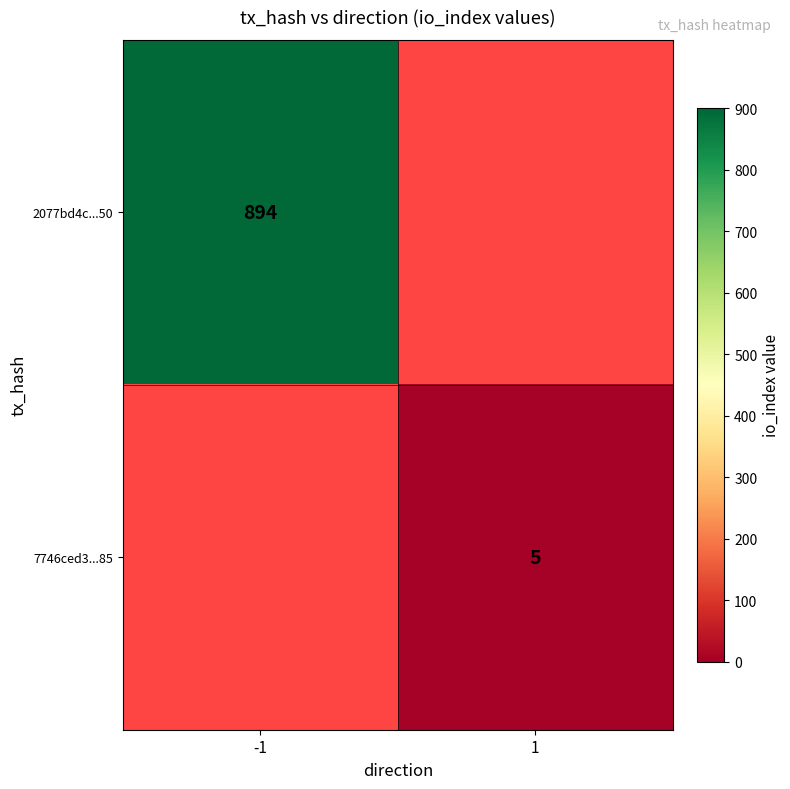

At how many categories does at least one series exceed 559?

1